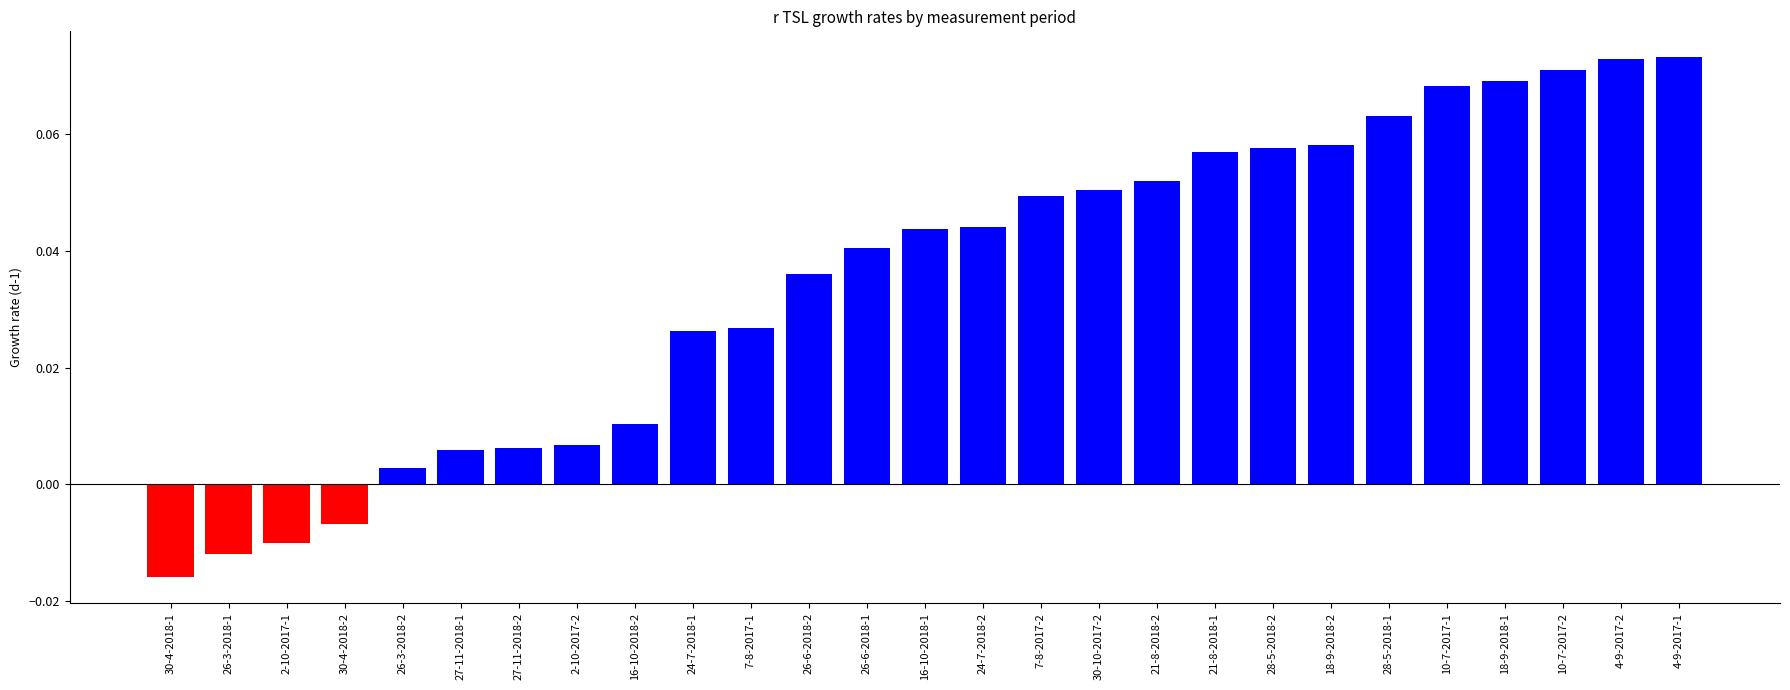

Which label corresponds to the smallest value in the chart?

30-4-2018-1